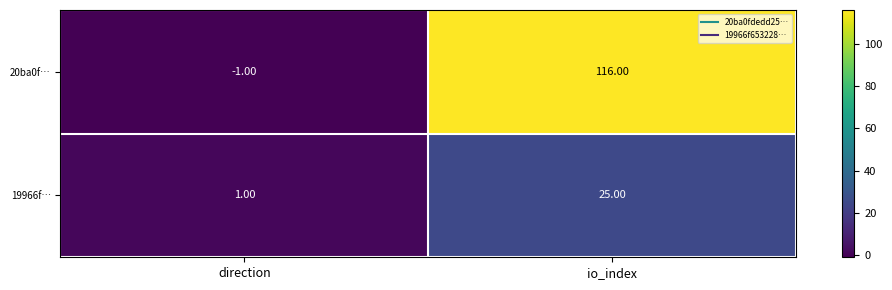

What is the difference between the highest and lowest values at io_index?

91